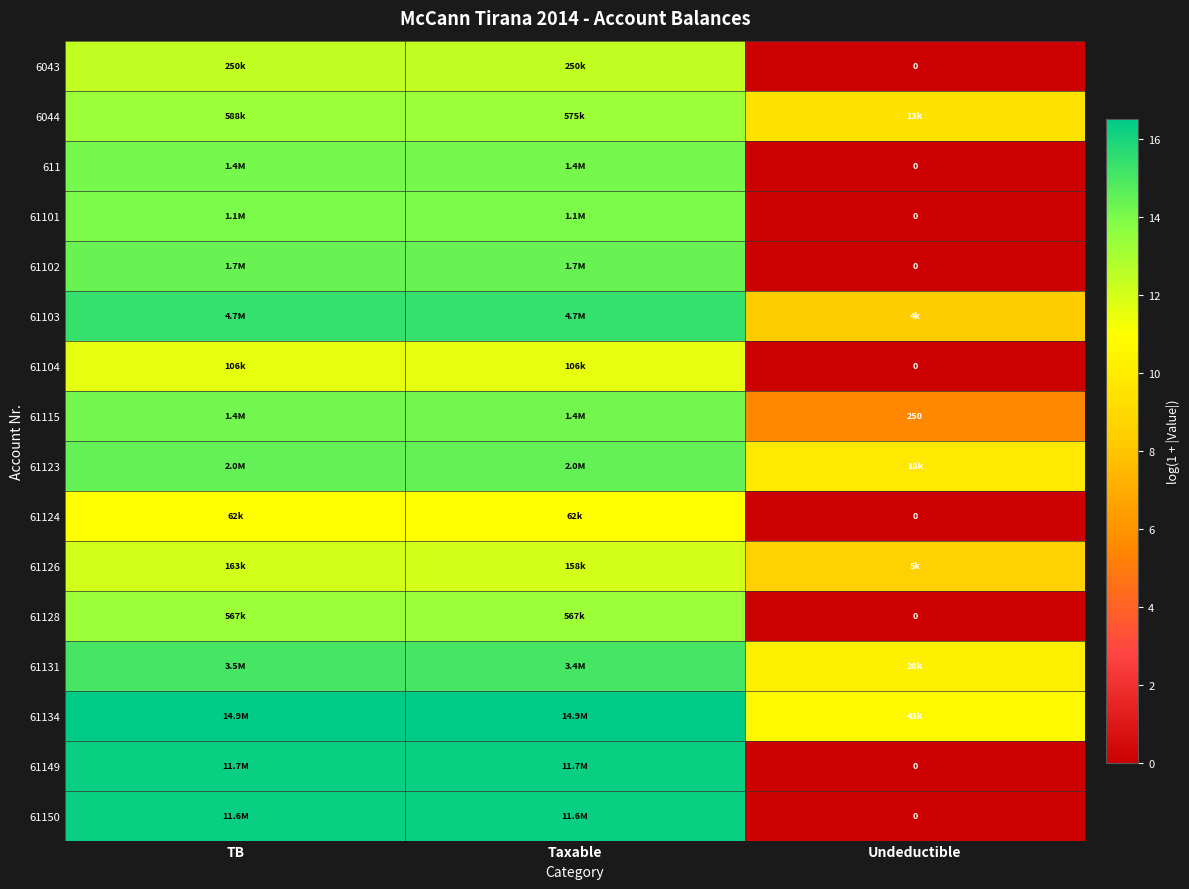

At which label does 61124 first exceed 11?

TB